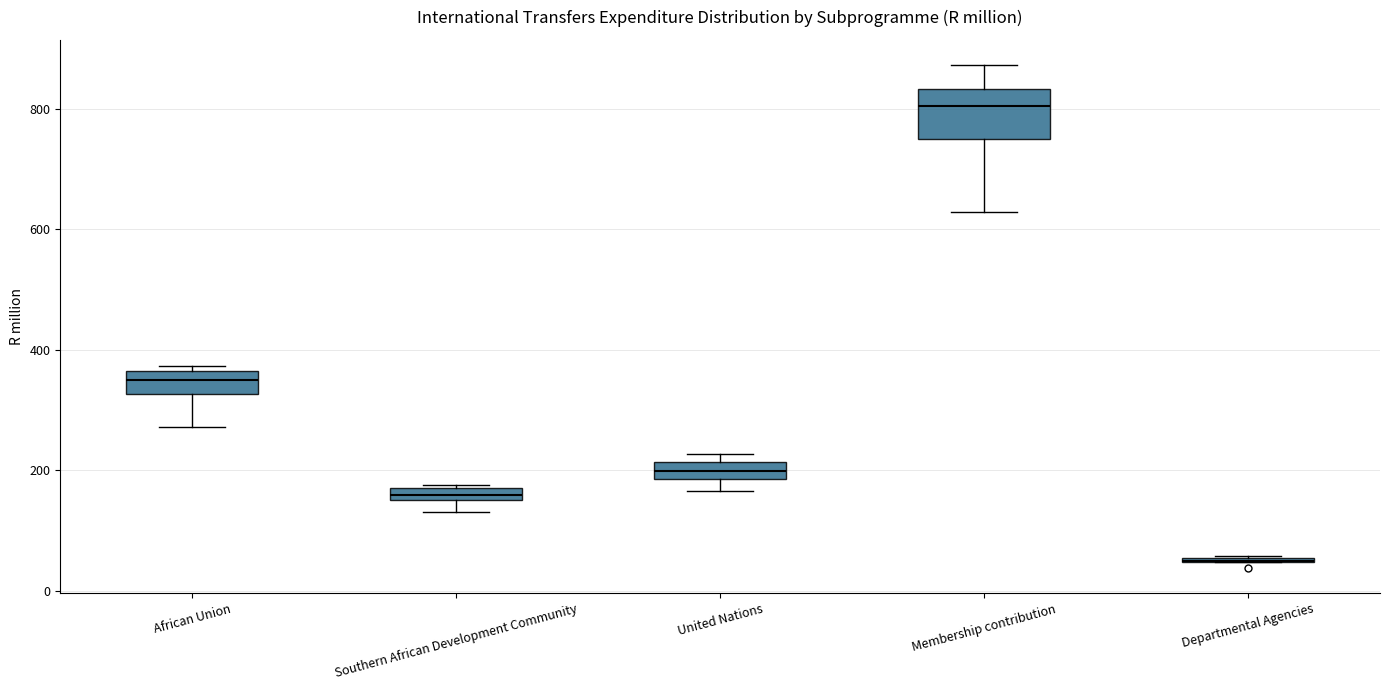

Comparing the boxes themselves (not the whiskers), which one is the tallest?

Membership contribution